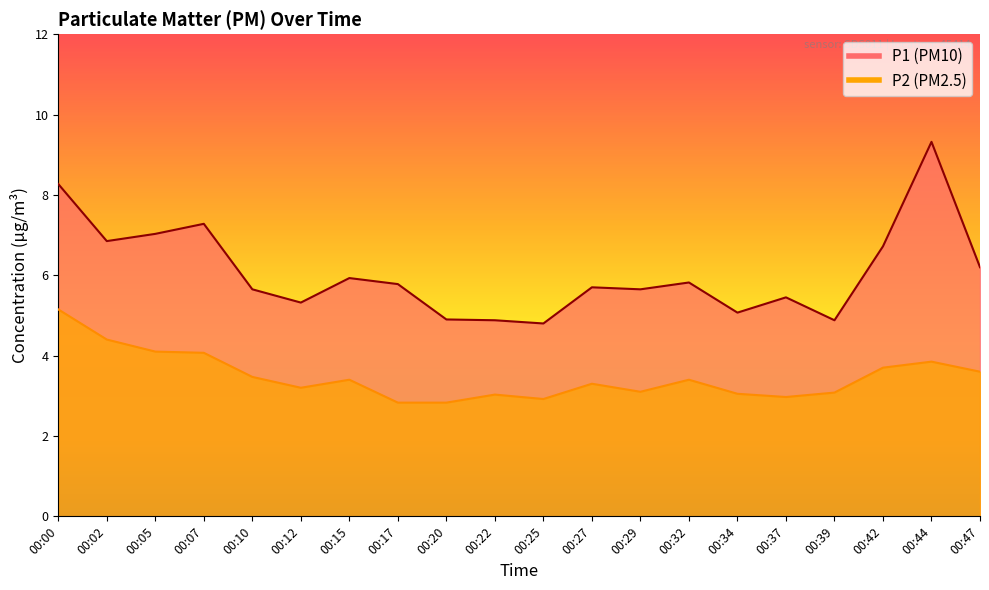

Reading left to right, list all the values displayed in this chart.

P1: 8.3	6.8	7.0	7.3	5.7	5.3	5.9	5.8	4.9	4.9	4.8	5.7	5.7	5.8	5.1	5.5	4.9	6.7	9.3	6.2
P2: 5.2	4.4	4.1	4.1	3.5	3.2	3.4	2.8	2.8	3.0	2.9	3.3	3.1	3.4	3.0	3.0	3.1	3.7	3.9	3.6